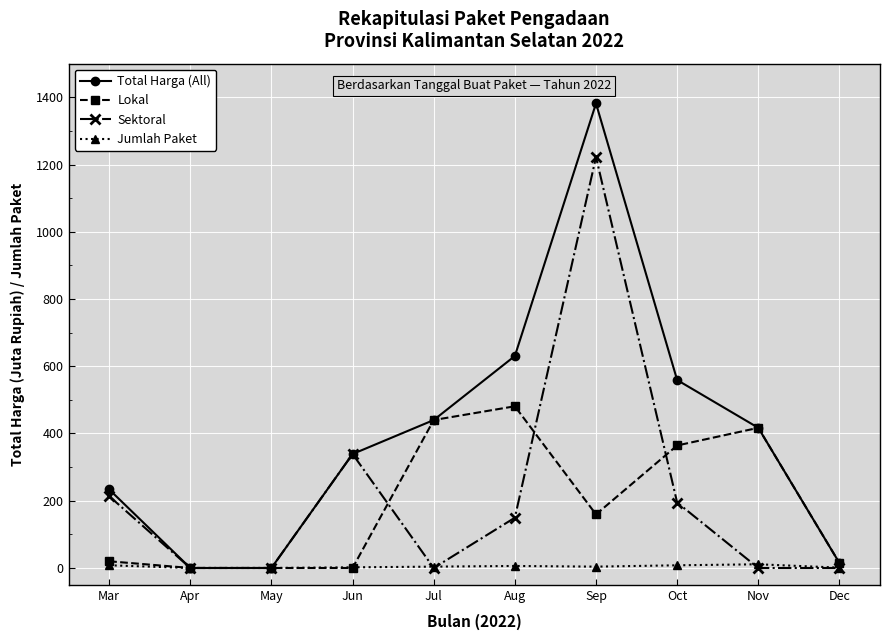

Is it true that Total Harga (All) equals 103.7 at Jul?

False